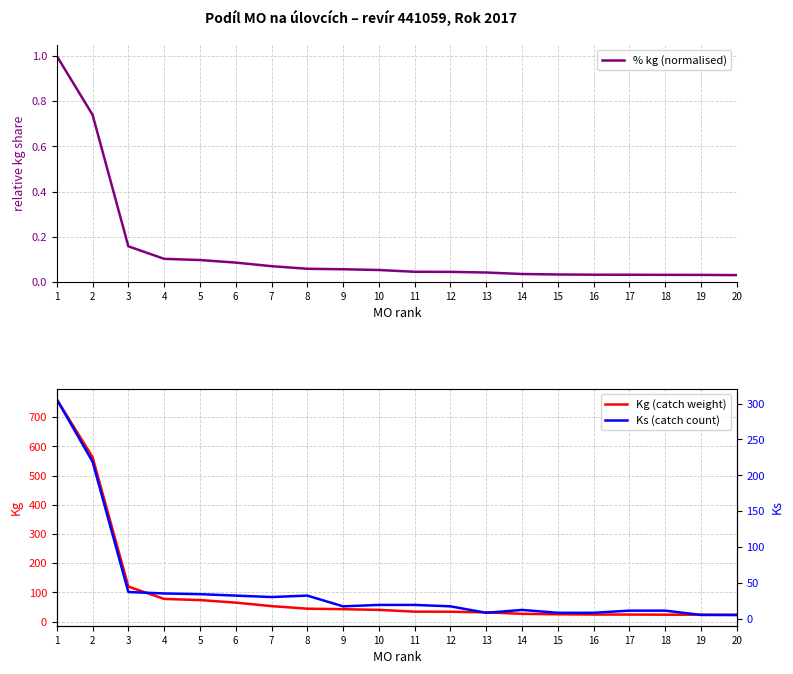

Reading left to right, transcribe all the data shown in this chart.

% kg (normalised): 1.0	0.7	0.2	0.1	0.1	0.1	0.1	0.1	0.1	0.1	0.0	0.0	0.0	0.0	0.0	0.0	0.0	0.0	0.0	0.0
Kg (catch weight): 761.1	563.0	119.8	77.6	73.6	64.9	52.9	44.1	42.5	40.0	34.0	33.7	31.5	26.5	24.9	24.1	24.0	23.6	23.5	22.7
Ks (catch count): 306.0	219.0	37.0	35.0	34.0	32.0	30.0	32.0	17.0	19.0	19.0	17.0	8.0	12.0	8.0	8.0	11.0	11.0	5.0	5.0